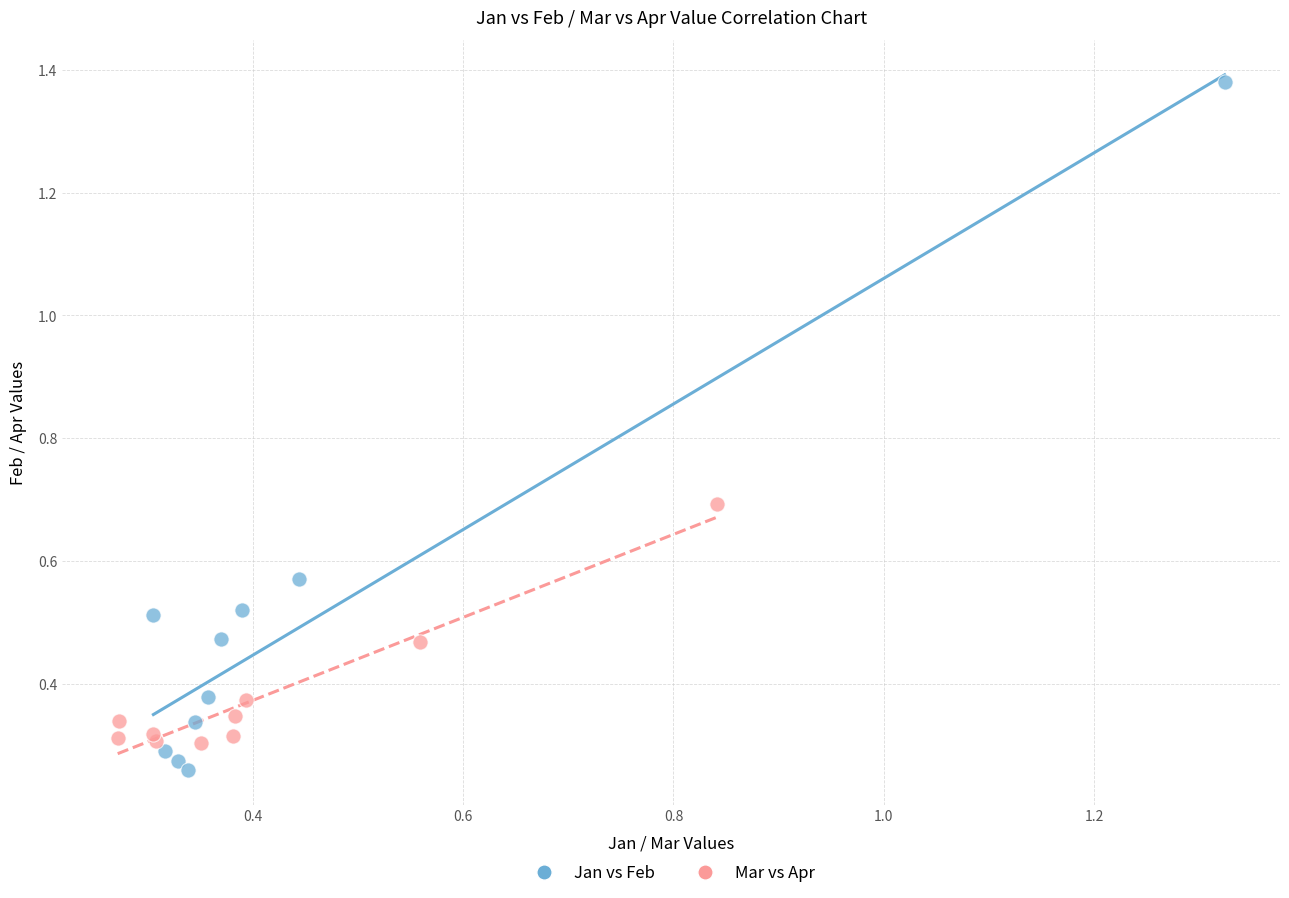

Which series reaches the maximum Y coordinate?

Jan vs Feb